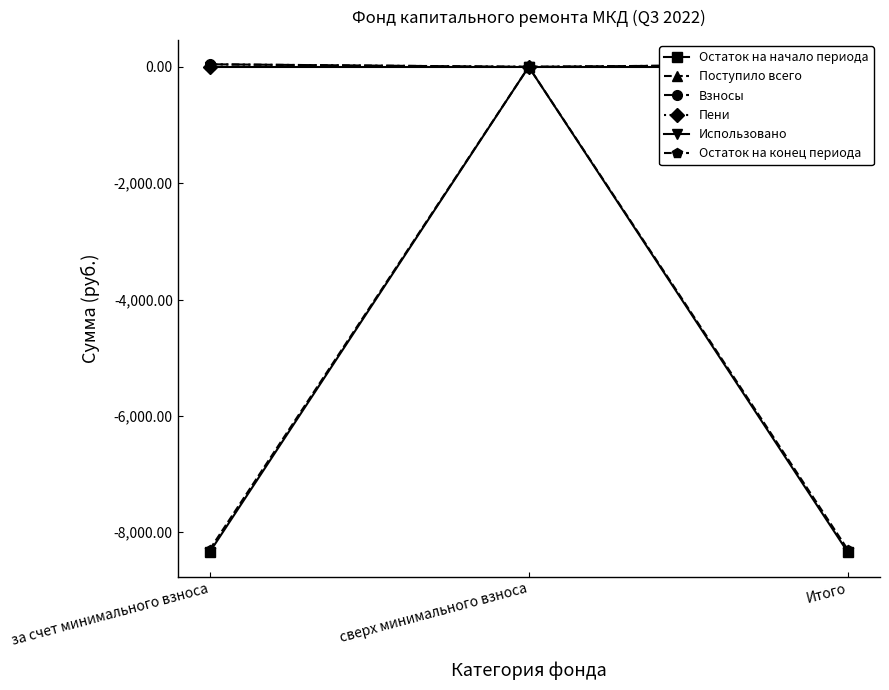

Reading right to left, list all the values displayed in this chart.

Остаток на начало периода: Итого=-8345.3	сверх минимального взноса=0.0	за счет минимального взноса=-8345.3
Поступило всего: Итого=44.1	сверх минимального взноса=0.0	за счет минимального взноса=44.1
Взносы: Итого=44.0	сверх минимального взноса=0.0	за счет минимального взноса=44.0
Пени: Итого=0.1	сверх минимального взноса=0.0	за счет минимального взноса=0.1
Использовано: Итого=0.0	сверх минимального взноса=0.0	за счет минимального взноса=0.0
Остаток на конец периода: Итого=-8301.3	сверх минимального взноса=0.0	за счет минимального взноса=-8301.3